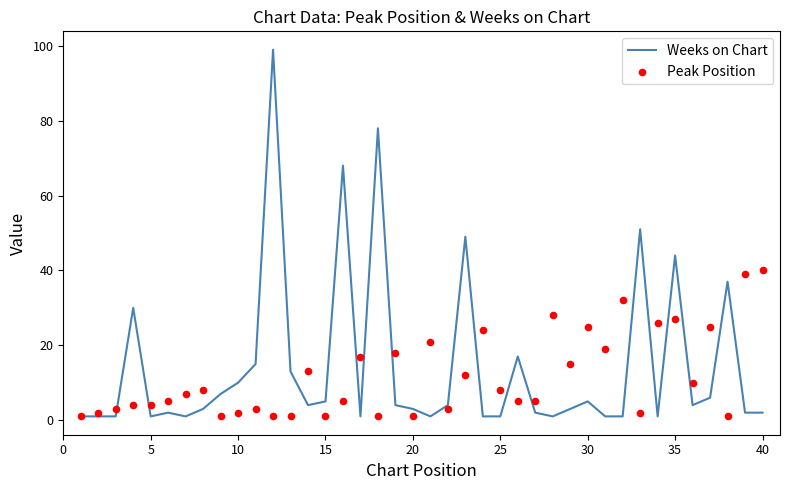

Which series reaches the maximum Y coordinate?

Weeks on Chart